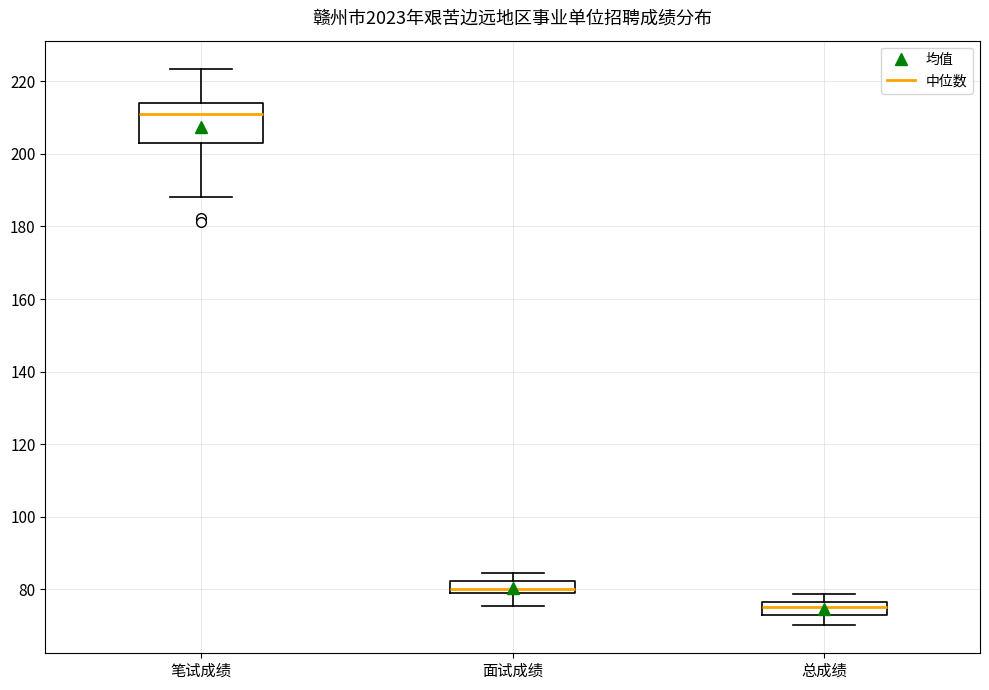

Reading left to right, transcribe this box plot: for each box, give where its median line is, the range the box spans, and where its two whiskers end, as read against the y-axis. The values are not printed on the chart, so give them approximately, as read against the axis.

笔试成绩: median 210, box 202 to 214, whiskers 188 to 224
面试成绩: median 80 (just above the box's lower edge), box 80 to 82, whiskers 76 to 84
总成绩: median 76 (inside the box), box 74 to 76, whiskers 70 to 78